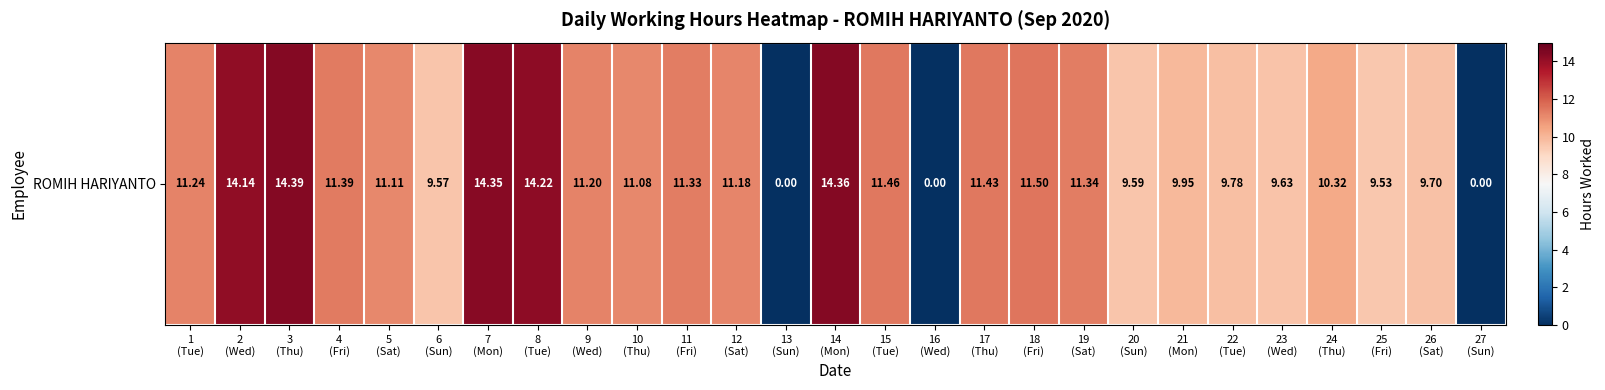

Reading left to right, list all the values displayed in this chart.

11.2	14.1	14.4	11.4	11.1	9.6	14.3	14.2	11.2	11.1	11.3	11.2	0.0	14.4	11.5	0.0	11.4	11.5	11.3	9.6	9.9	9.8	9.6	10.3	9.5	9.7	0.0